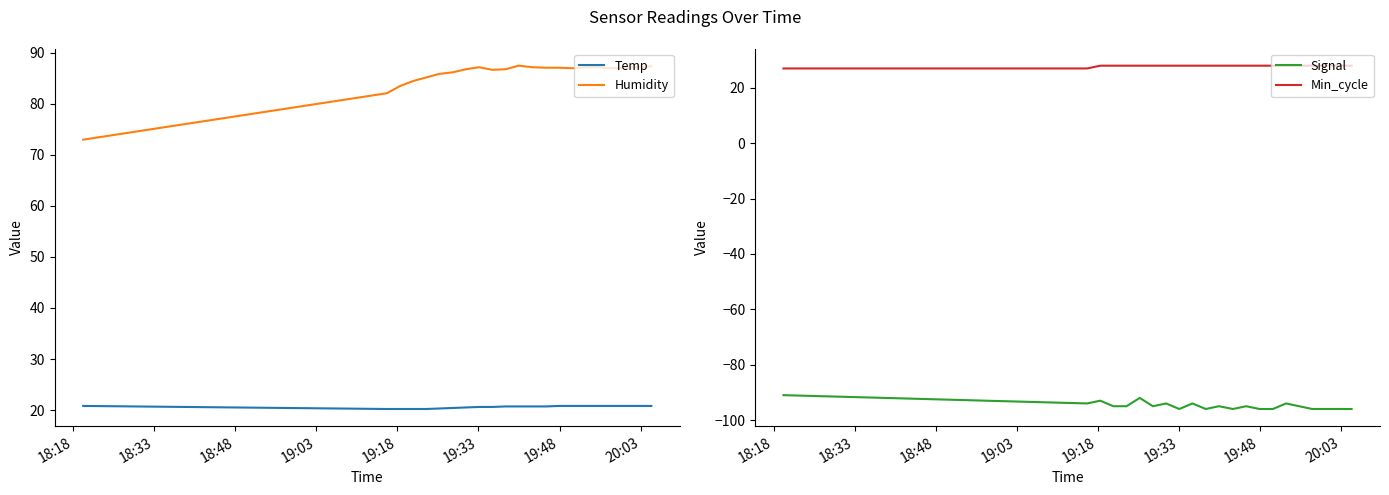

What is the highest value of the Humidity series?

87.5